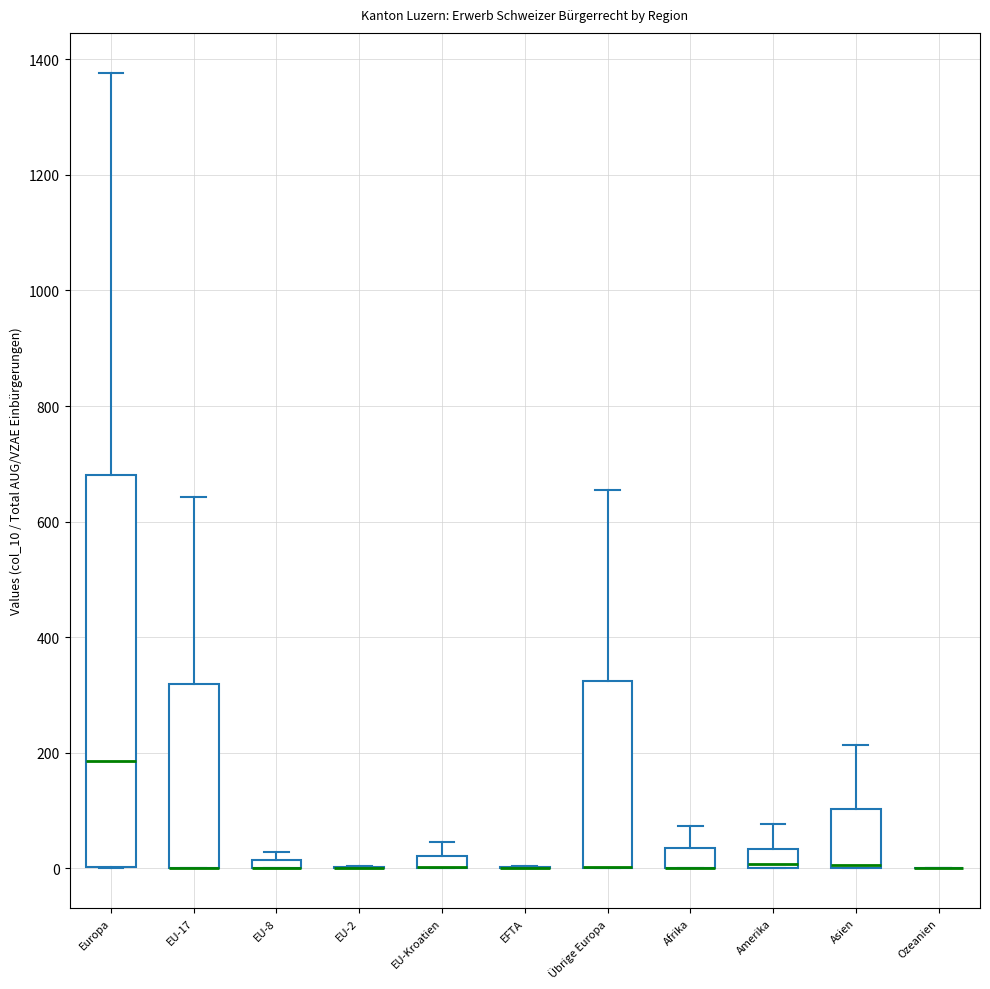

Where is the upper edge of the box for Amerika on the y-axis? The values are not printed on the chart, so give them approximately, as read against the axis.

40